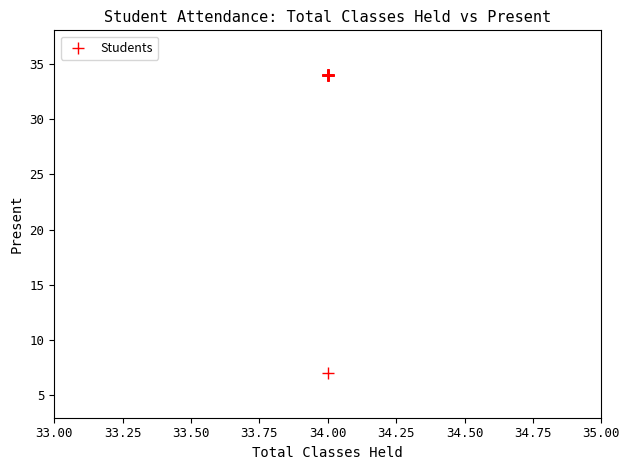

What Y value in the scatter plot is closest to 20?

7